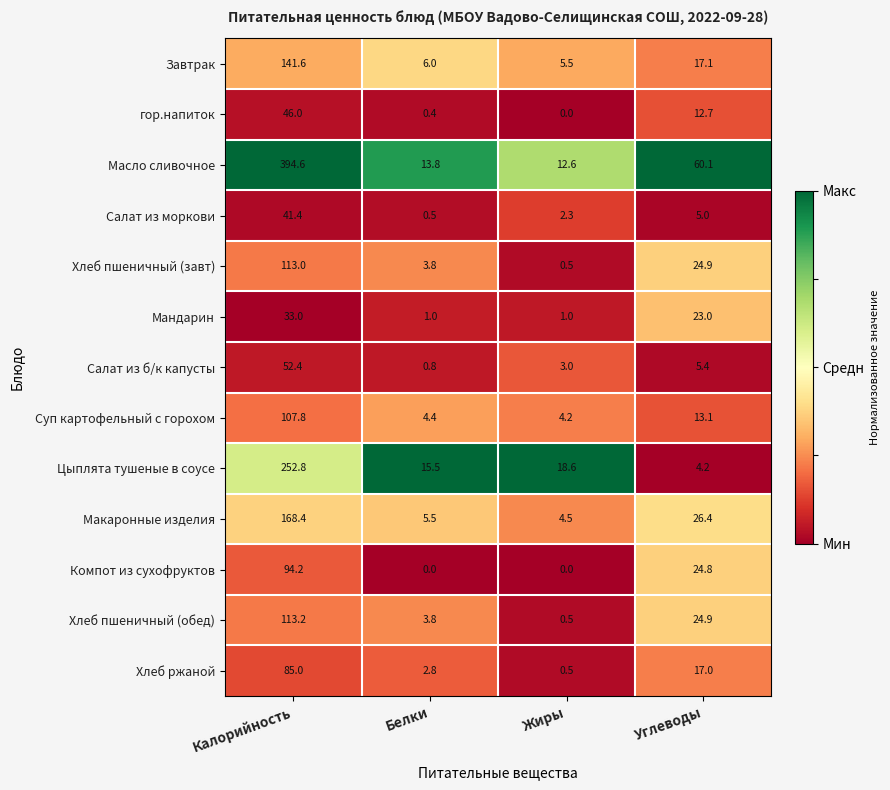

True or false: Салат из б/к капусты has a value of 52.4 at Калорийность.

True